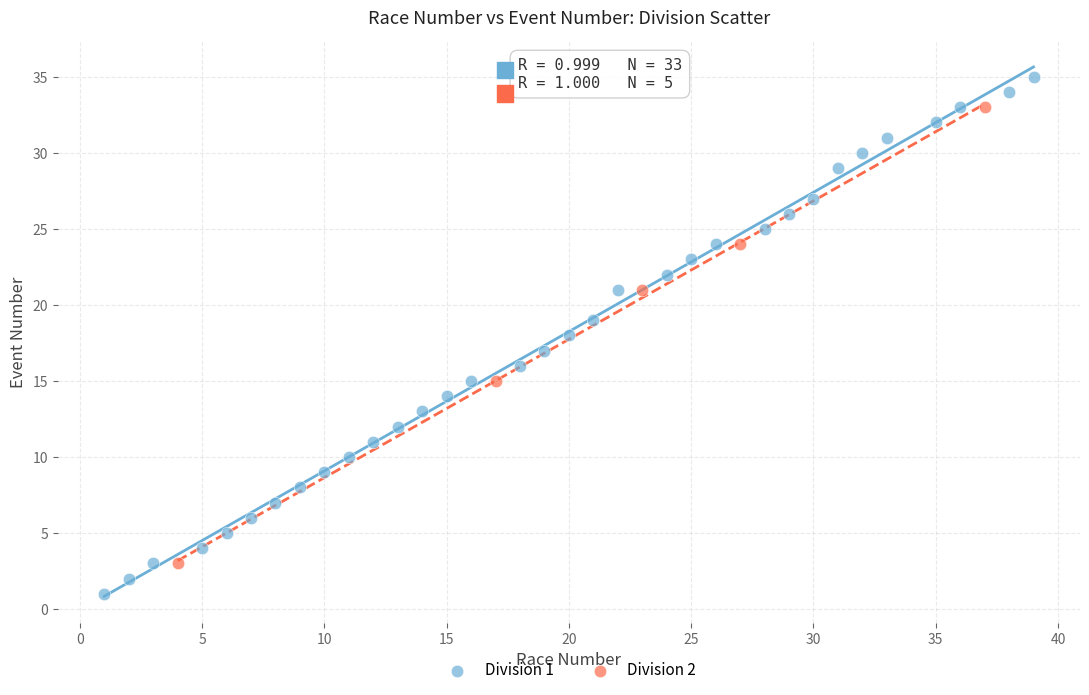

Which series contains the highest Y value?

Division 1